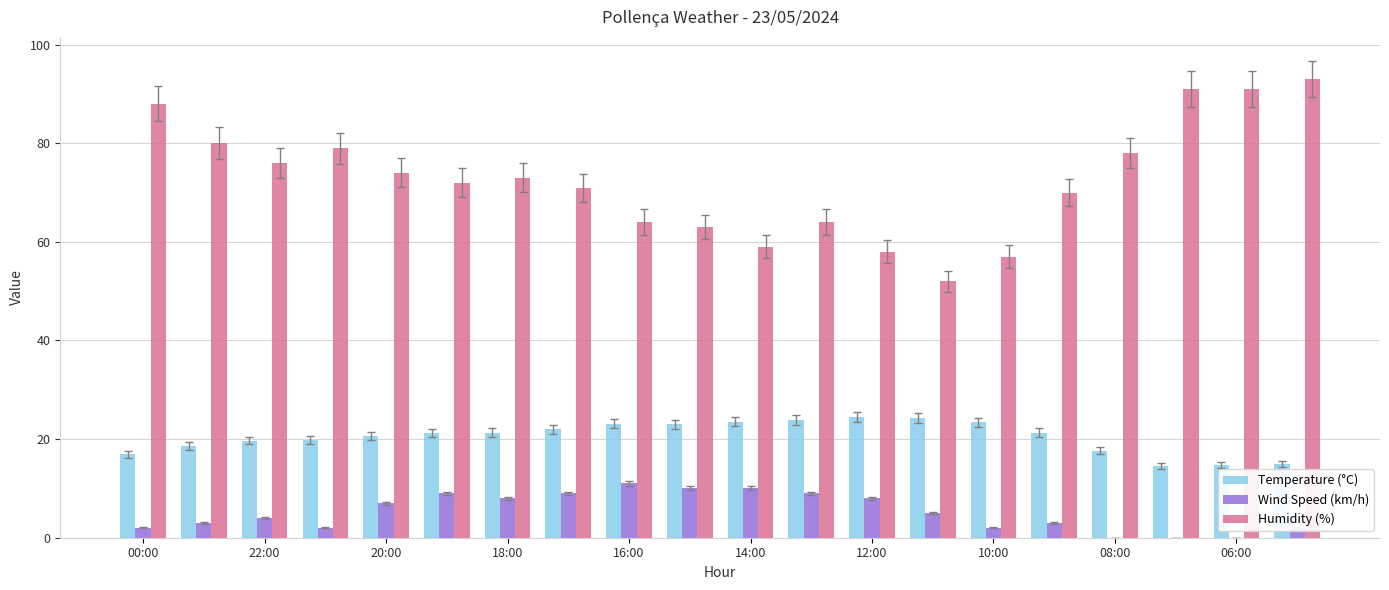

What is the maximum value shown in the chart?

93.0